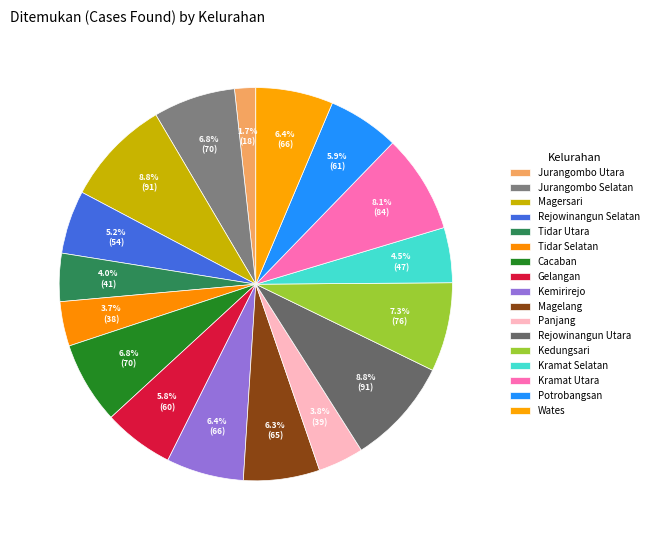

Count the number of slices in the pie.

17